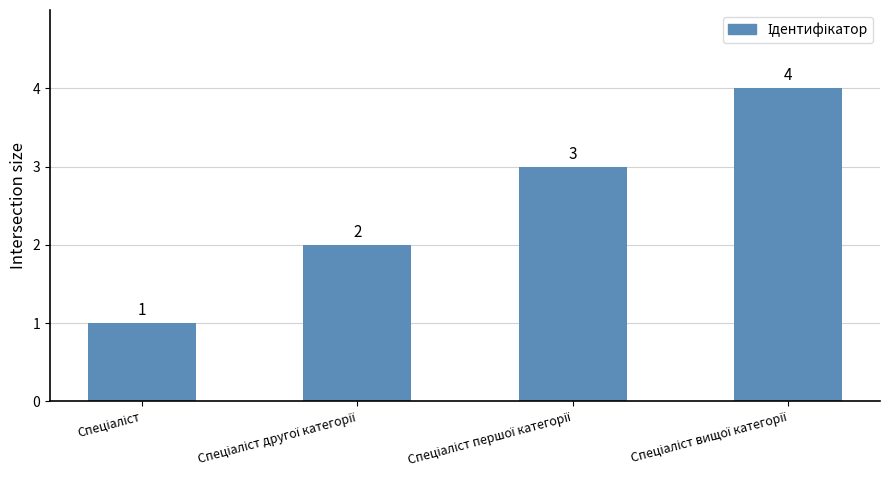

What is the difference between the maximum and minimum values?

3